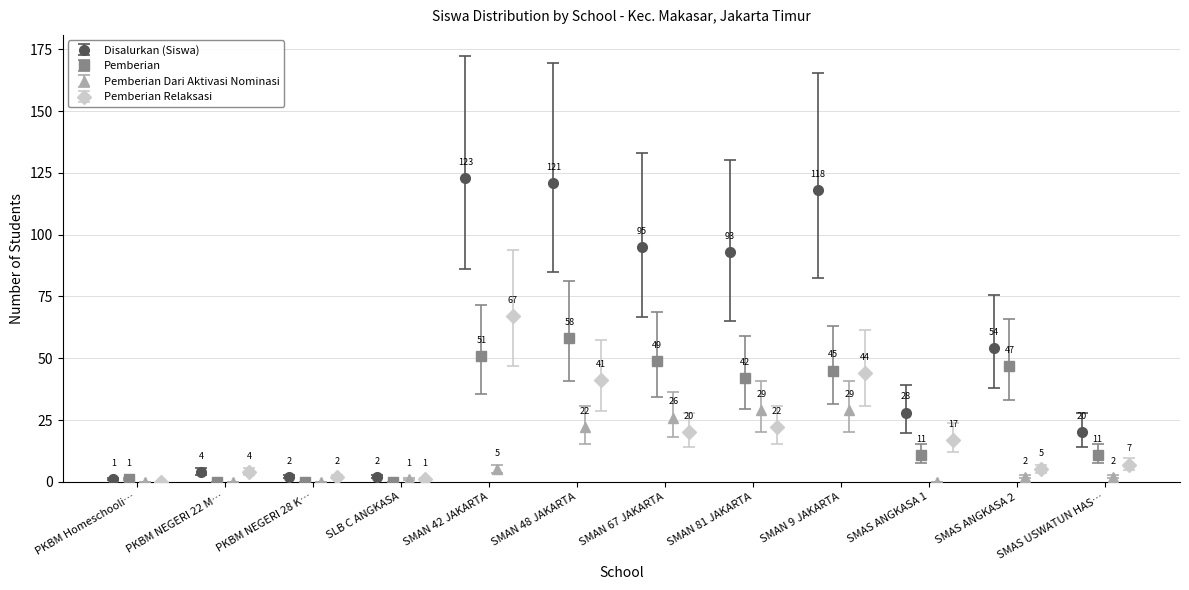

True or false: Disalurkan (Siswa) has more than 2 points higher than both neighbors.

True